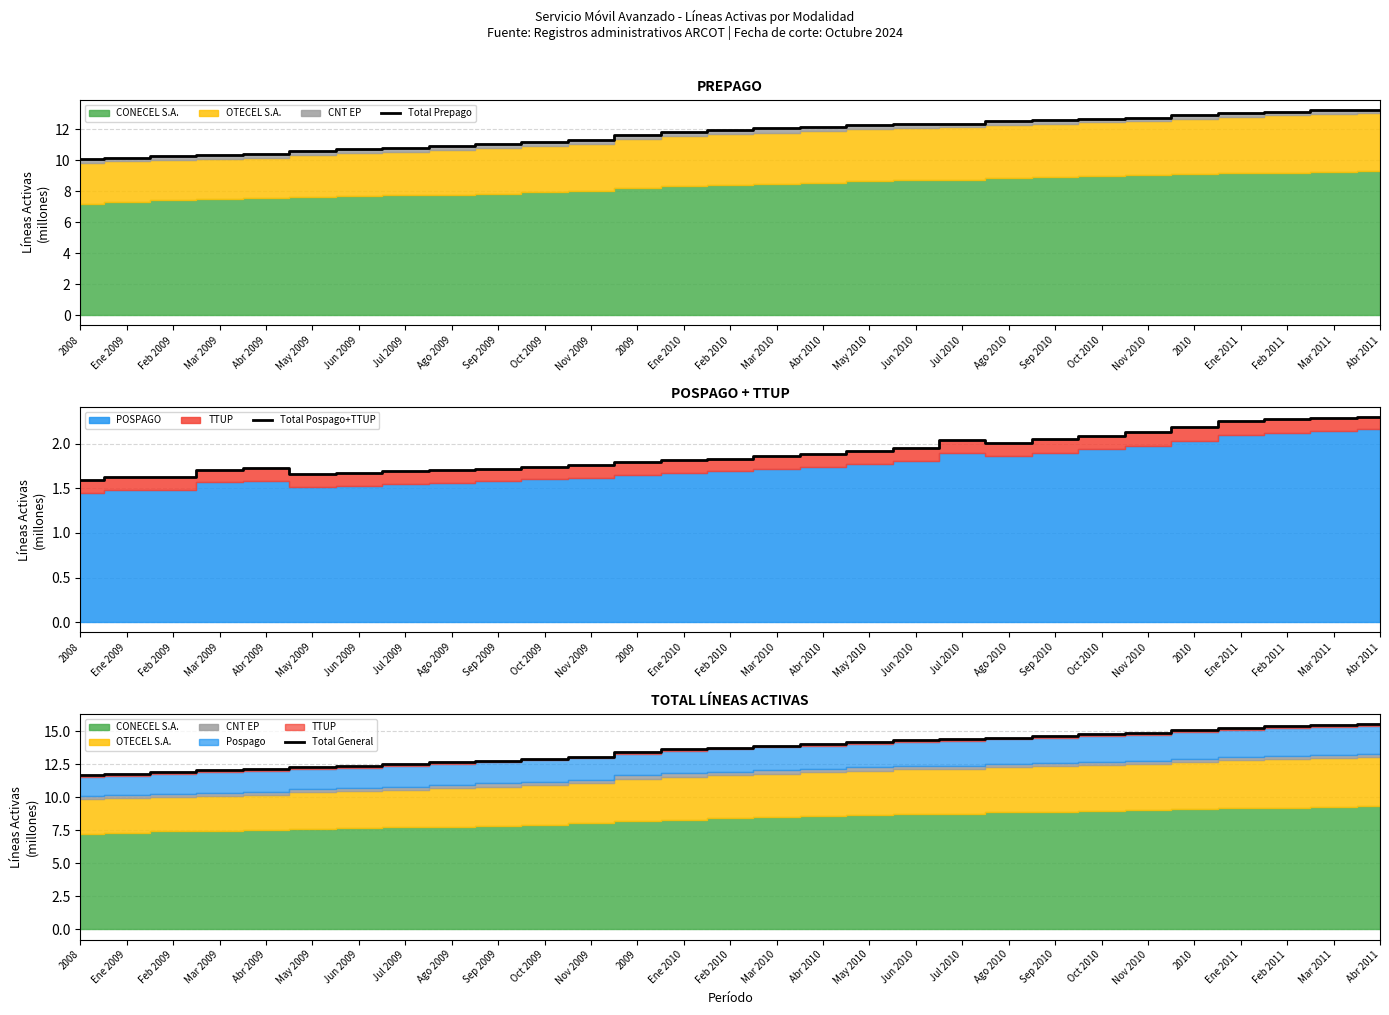

At which category does Total Pospago+TTUP reach its first local valley?

May 2009